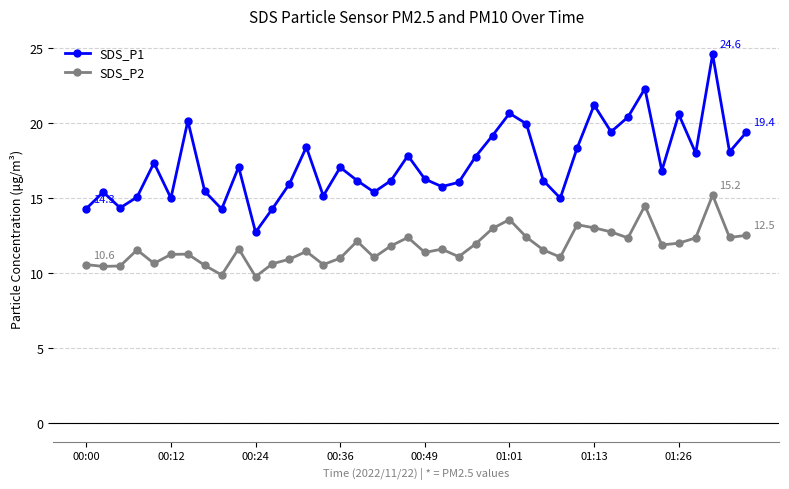

What is the value of the SDS_P2 point at the 34th from the left?

14.5